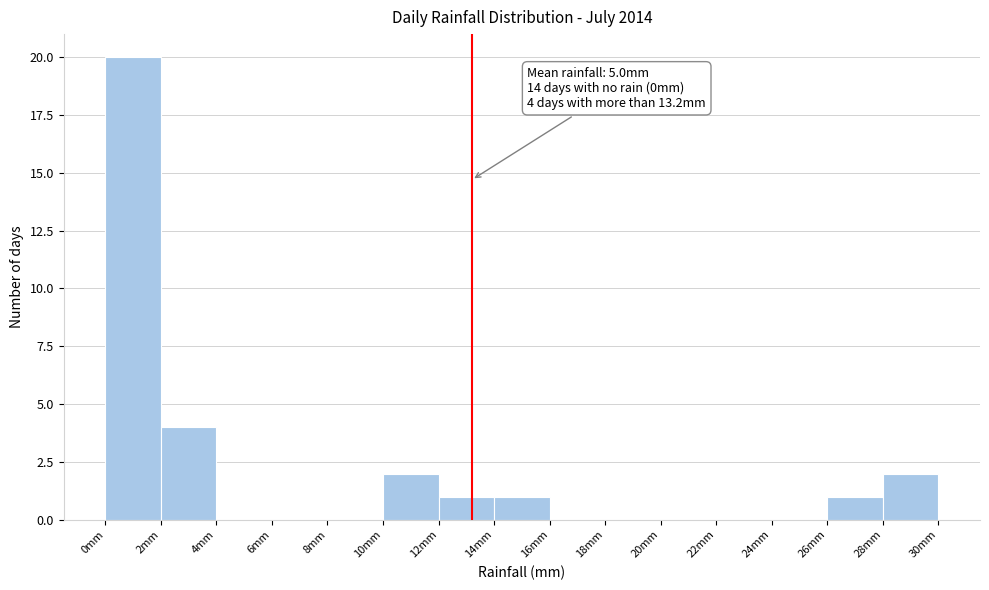

Which range on the x-axis has the tallest bar?

0 to 2